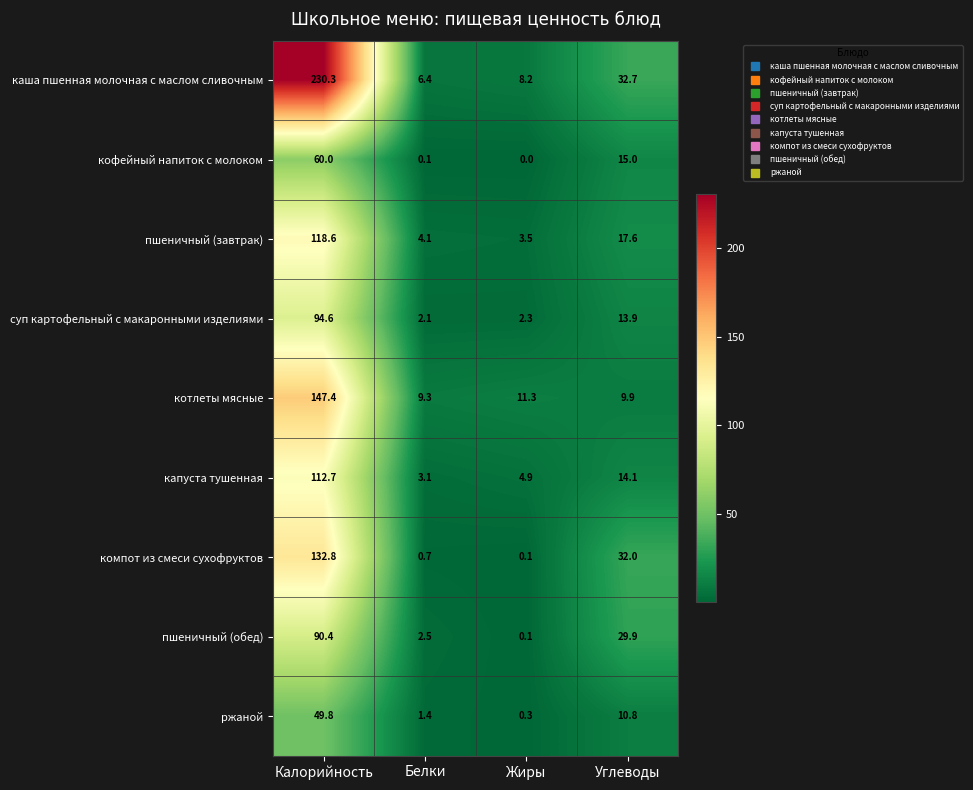

At which label does пшеничный (обед) first exceed 29?

Калорийность